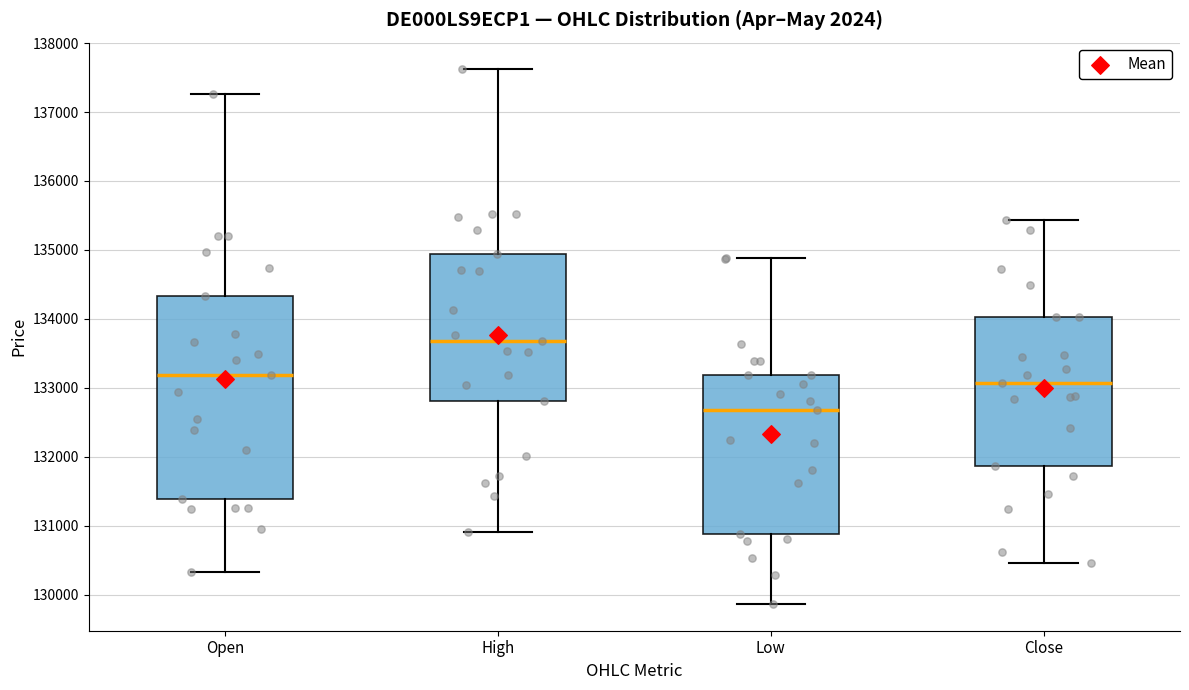

Reading left to right, read every box against the y-axis: the position of its median line, the range the box covers, and the ends of its whiskers. The values are not printed on the chart, so give them approximately, as read against the axis.

Open: median 133200, box 131400 to 134300, whiskers 130300 to 137300
High: median 133700, box 132800 to 134900, whiskers 130900 to 137600
Low: median 132700, box 130900 to 133200, whiskers 129900 to 134900
Close: median 133100, box 131900 to 134000, whiskers 130500 to 135400